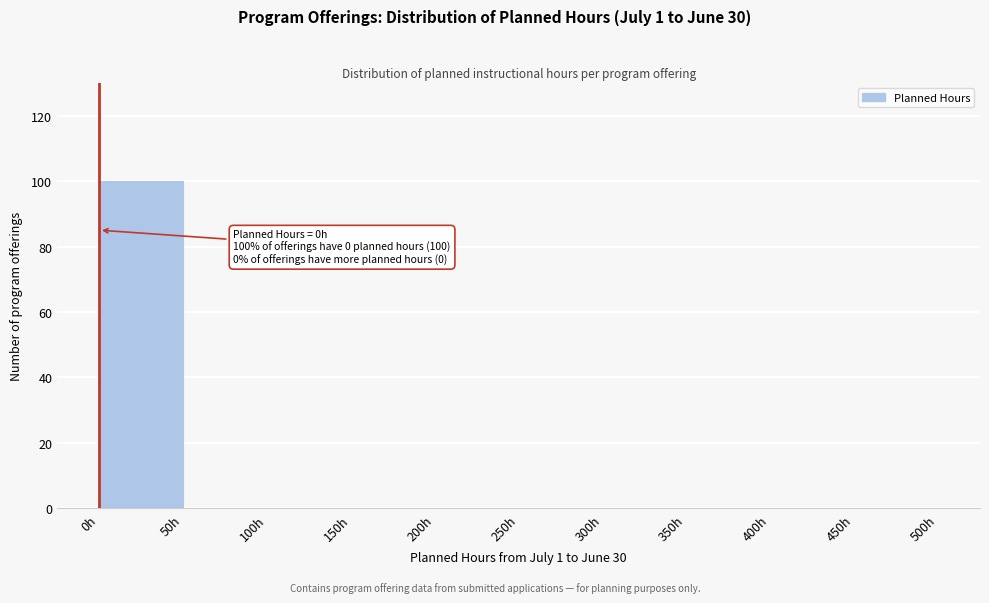

Which range on the x-axis has the tallest bar?

0 to 50